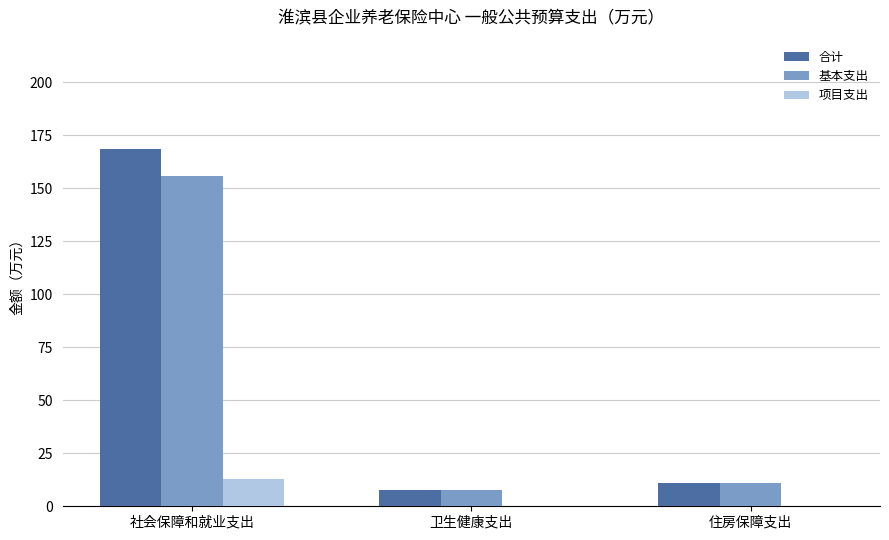

Are the bars horizontal?

No